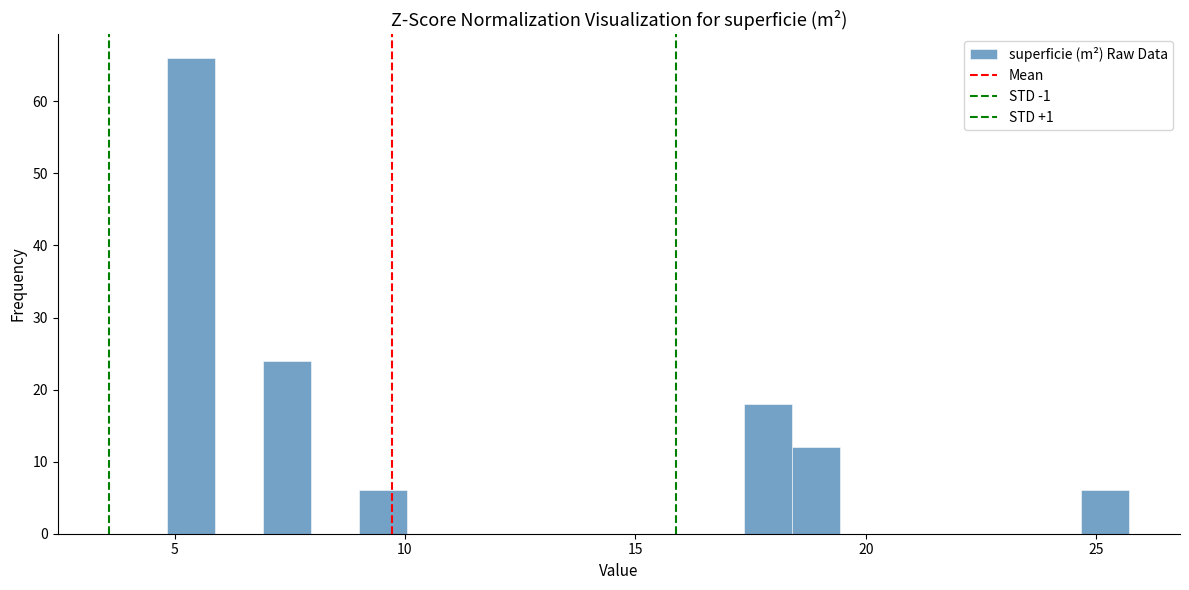

Read against the x-axis, roughly where is the centre of the tallest bar?

5.5